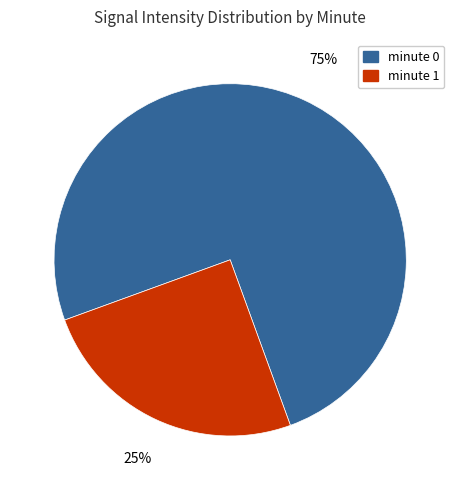

Count the number of slices in the pie.

2